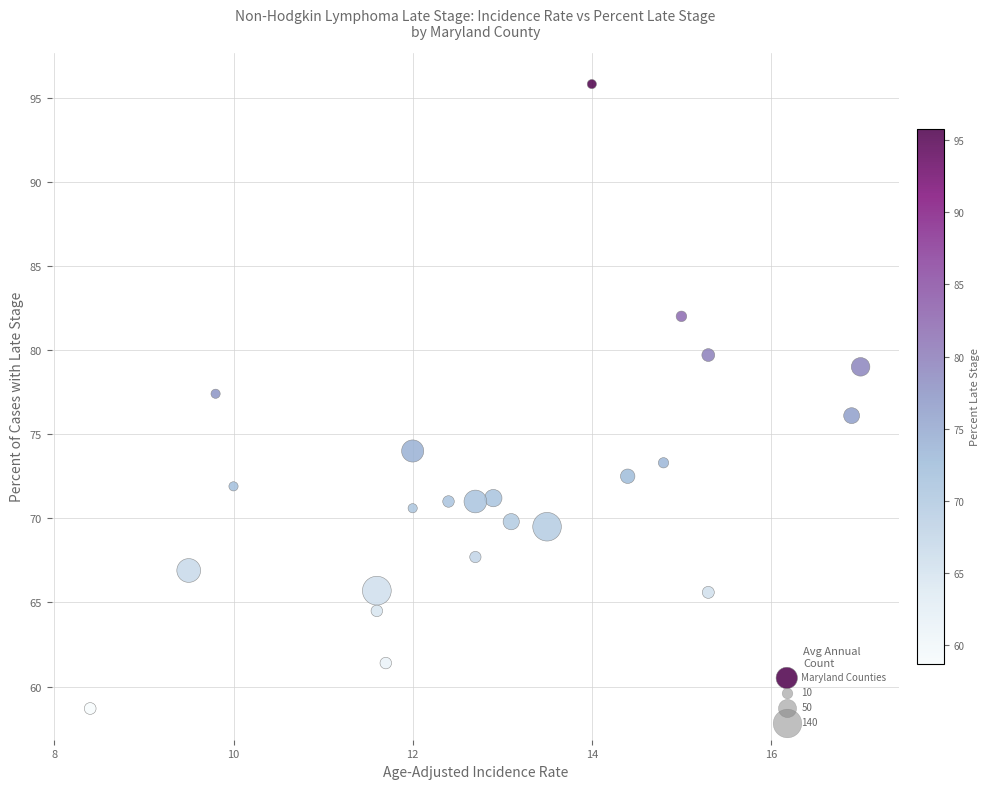

What is the range of Y values (max minus min)?

37.1